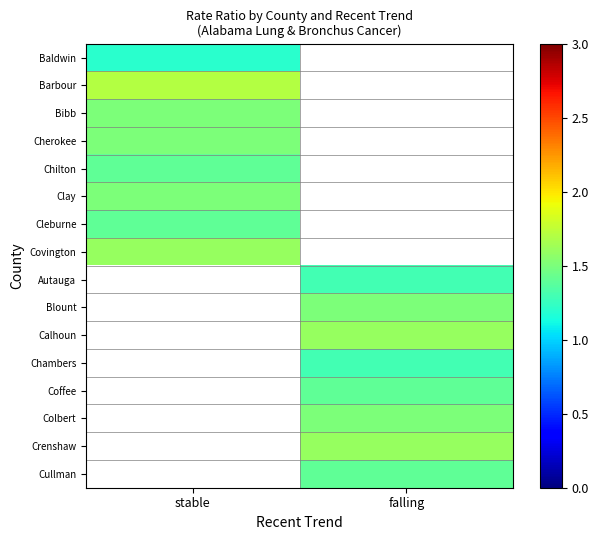

Is the value of Baldwin at stable greater than the value of Chilton at stable?

No